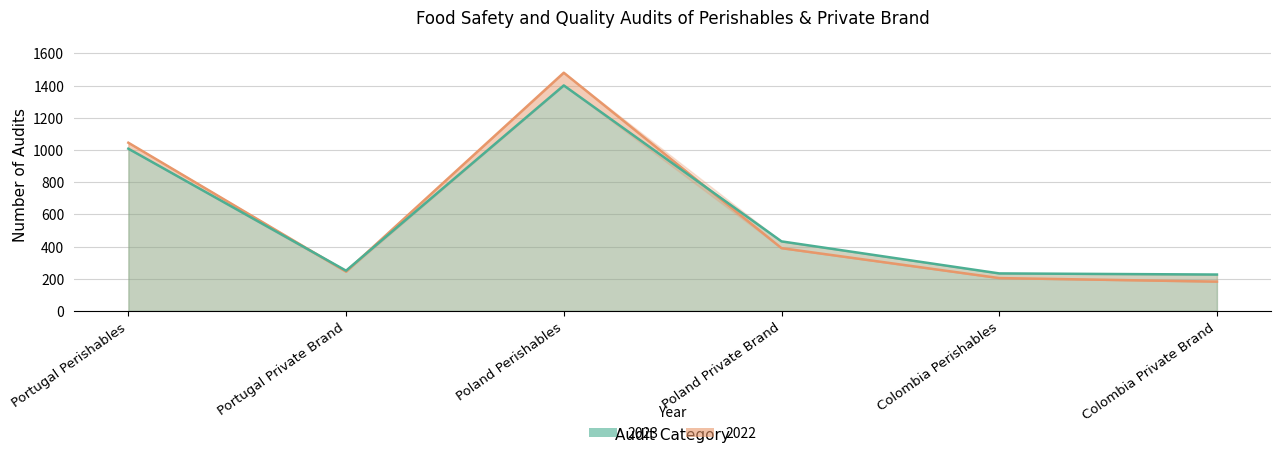

After their last crossing, which series has the higher values: 2022 or 2023?

2023